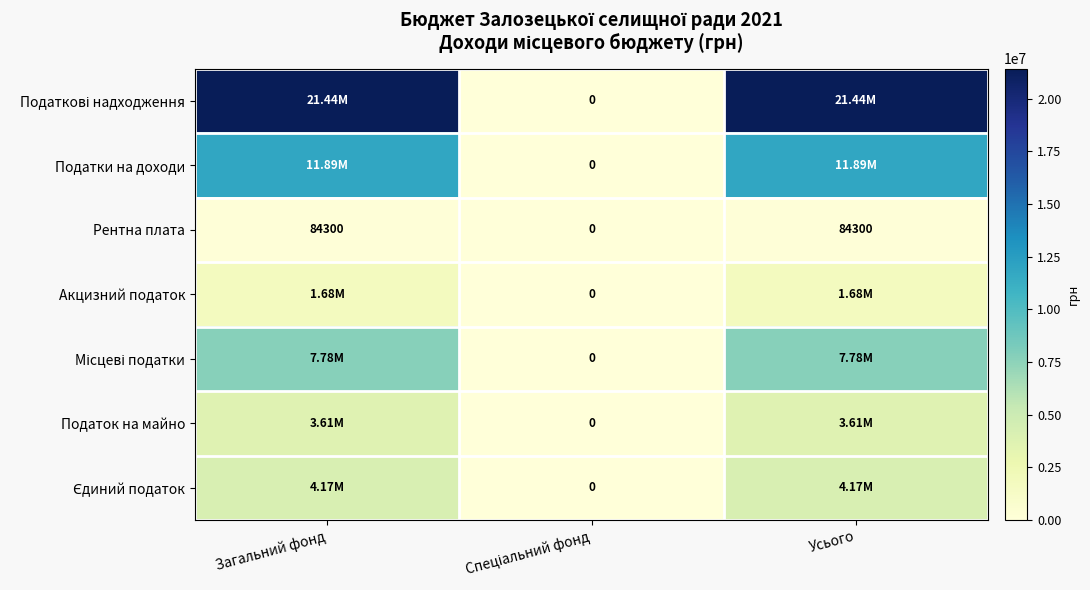

What is the sum of all Рентна плата values?

168600